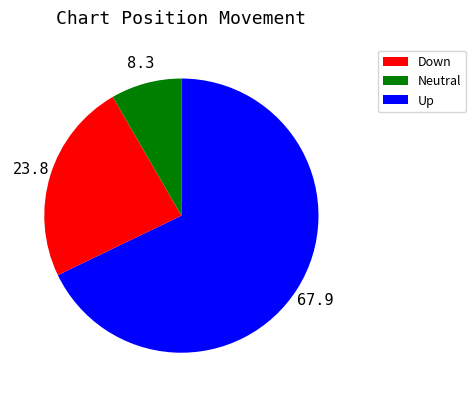

Count the number of slices in the pie.

3